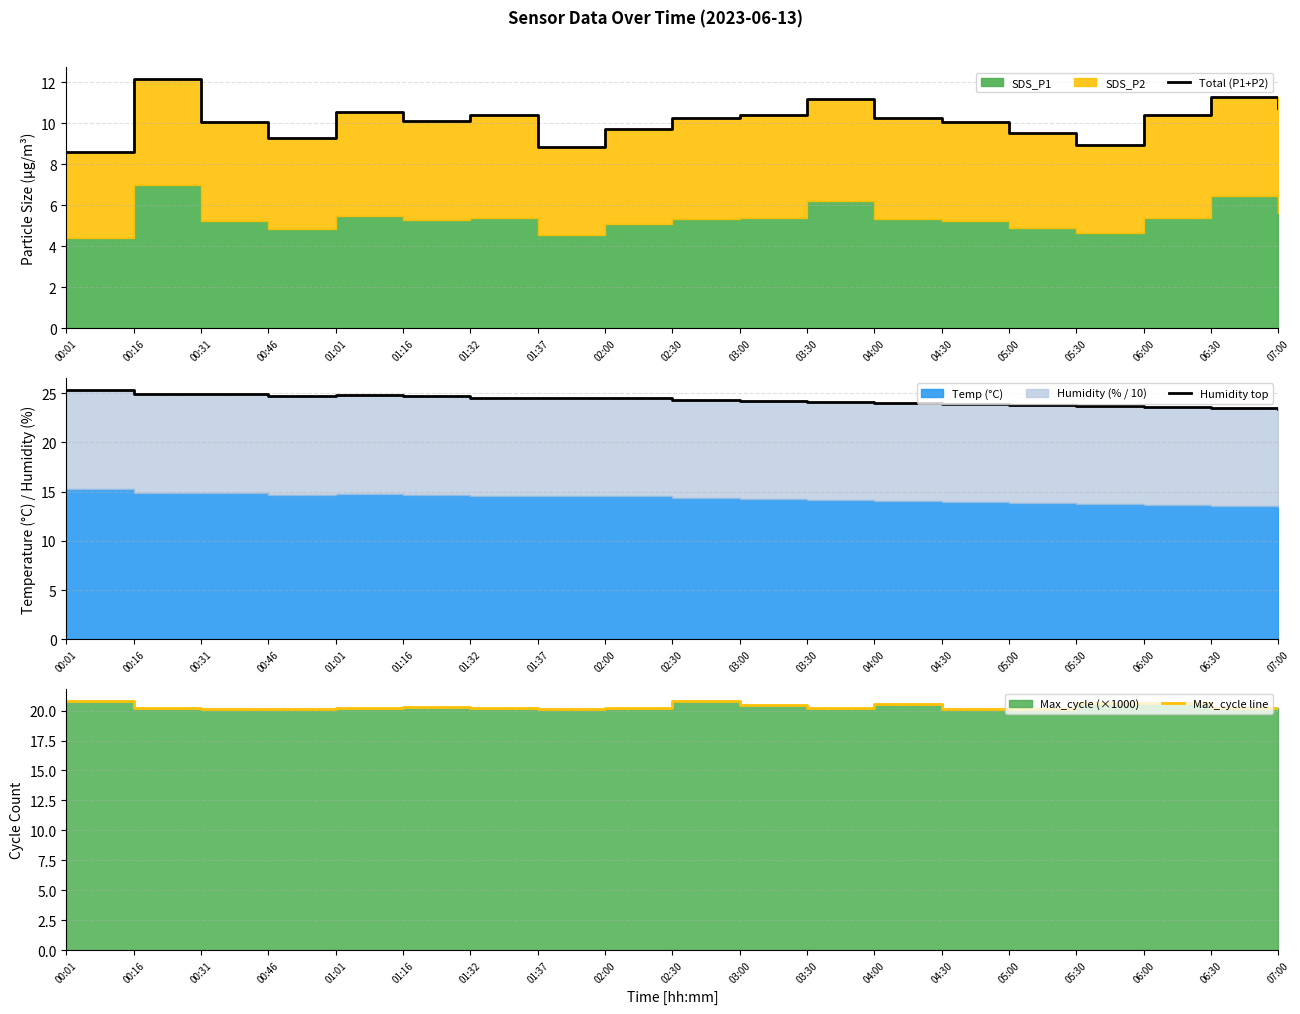

True or false: Humidity top and Max_cycle line cross at least once.

False